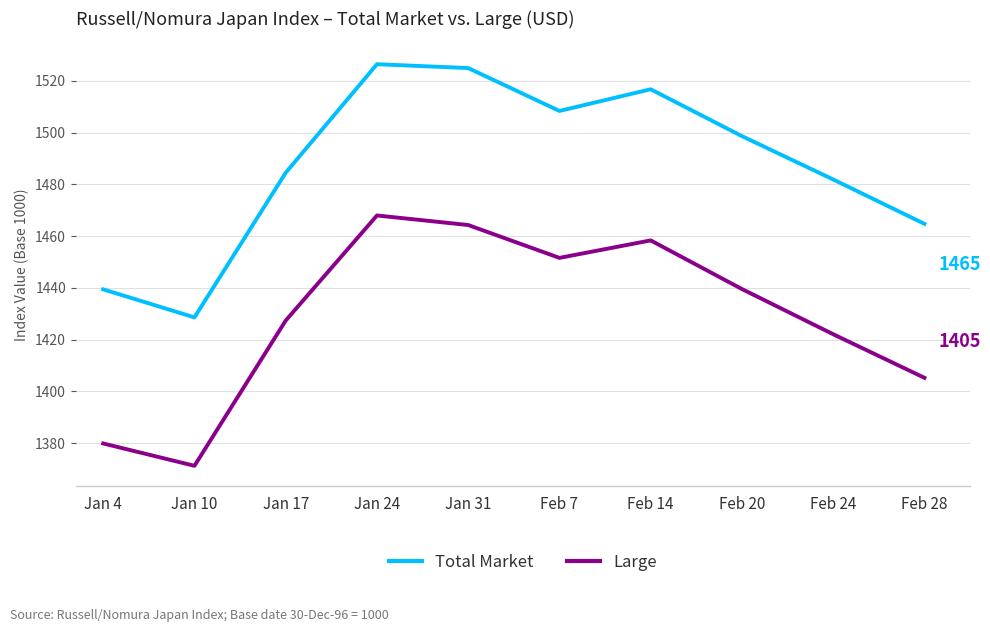

True or false: Large and Total Market intersect in this chart.

False